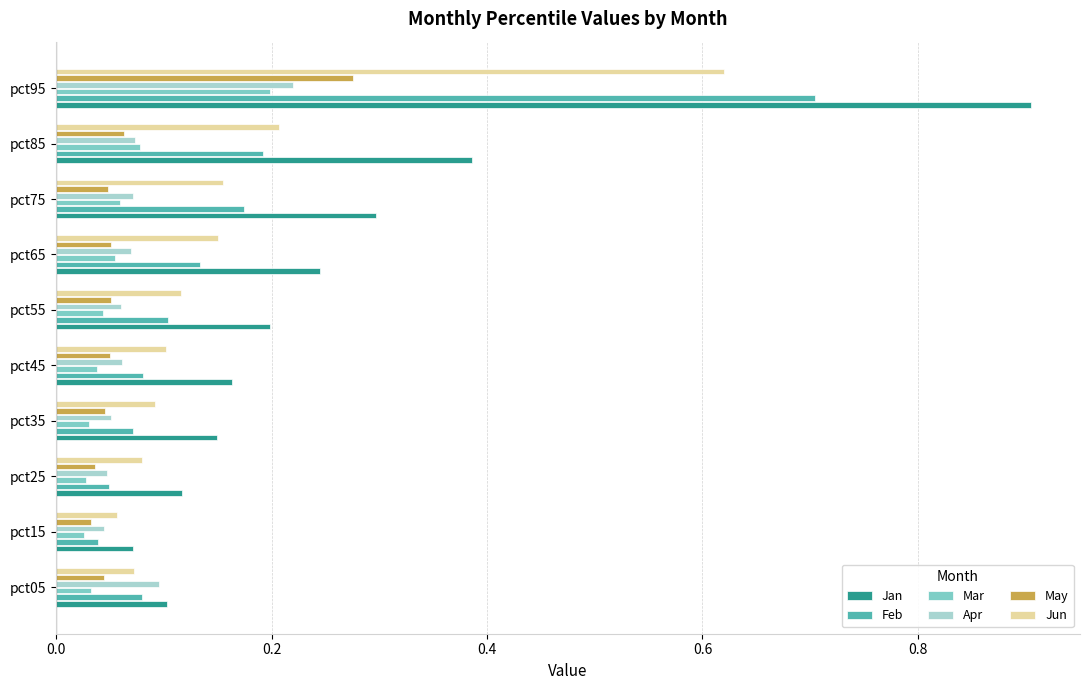

What is the sum of all Apr values?

0.8